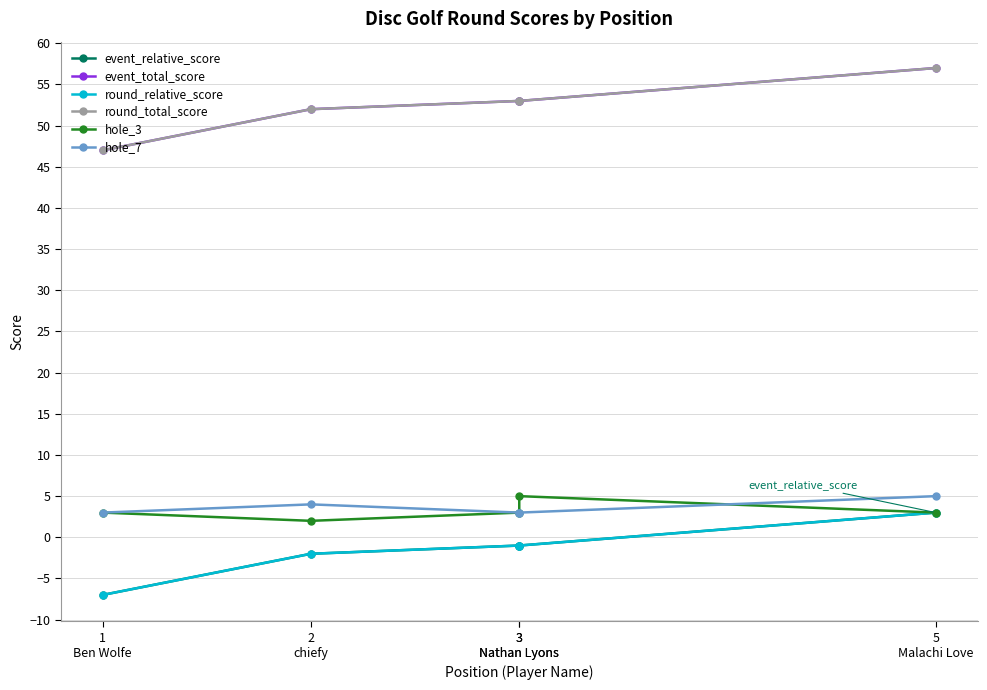

Is it true that hole_7 equals 1 at 3
Nathan Lyons?

False